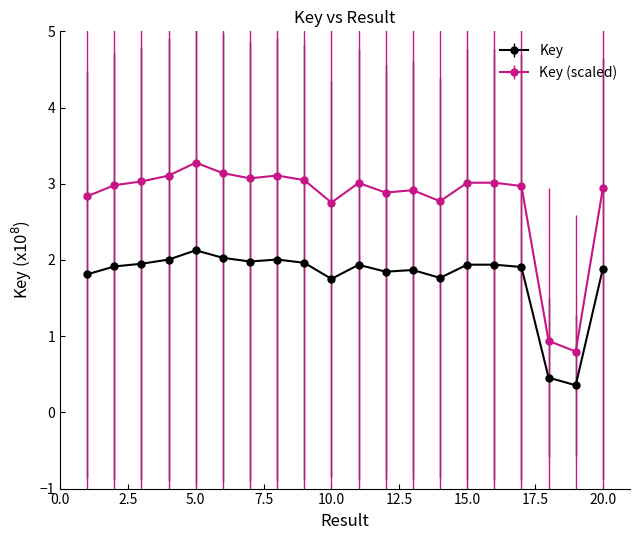

How many lines are shown in the chart?

2